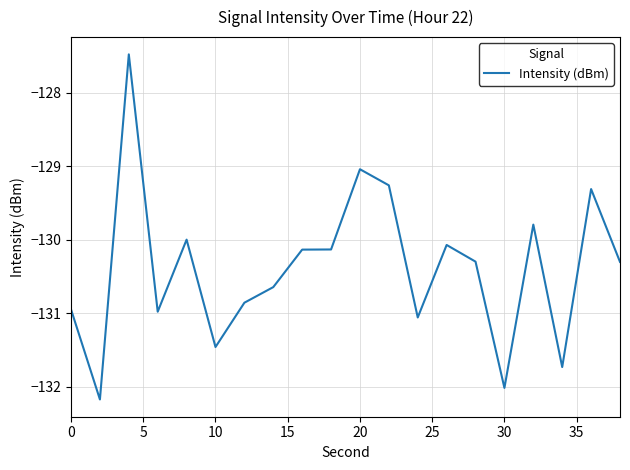

What is the difference between the maximum and minimum values?

4.7